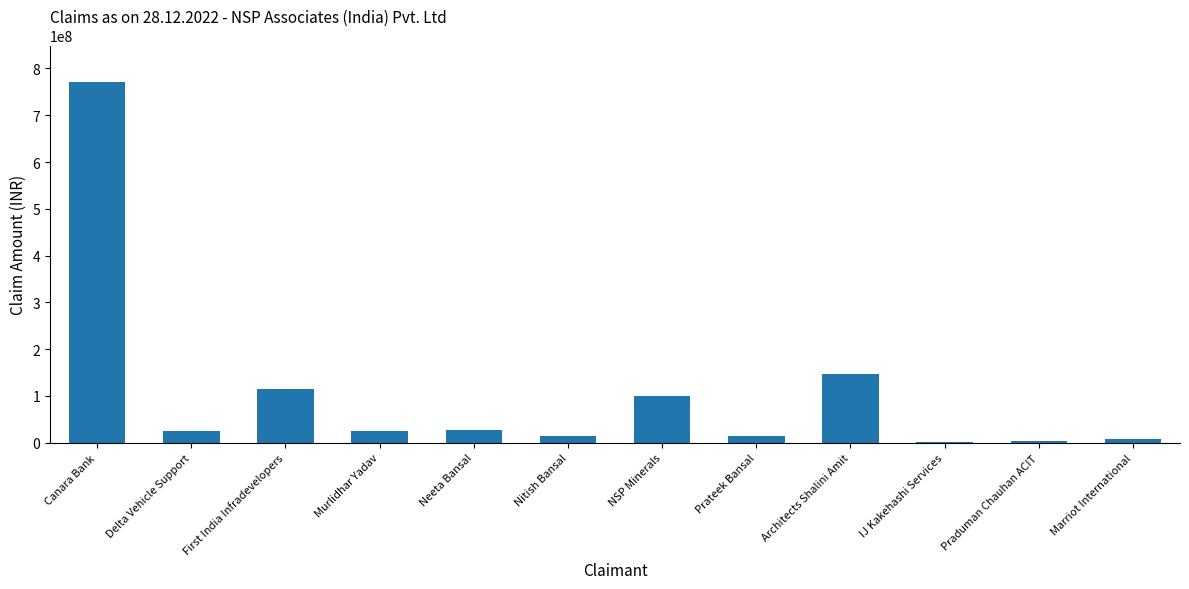

What is the change in value from Canara Bank to Murlidhar Yadav?

-747589097.4